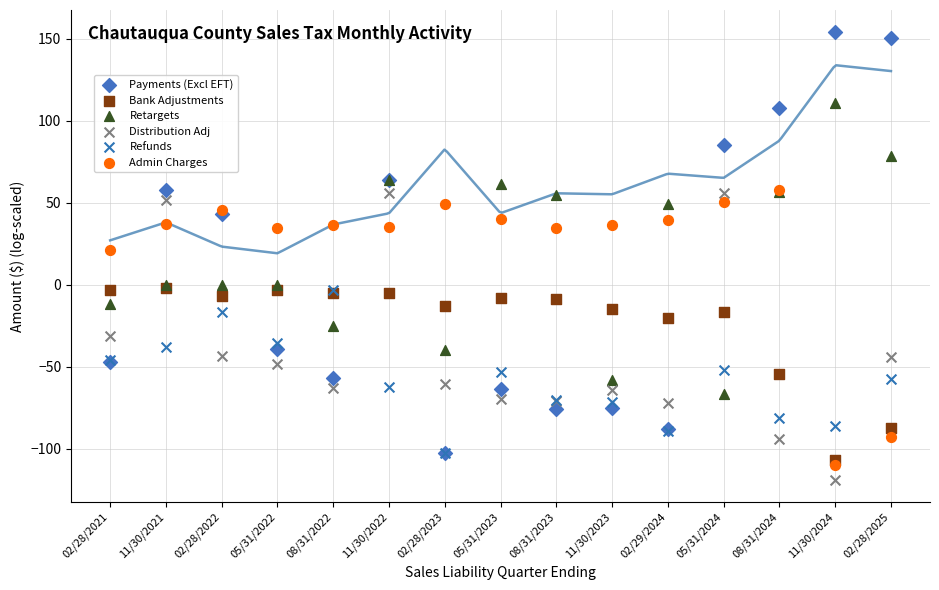

Which series has the largest Y range (max minus min)?

Payments (Excl EFT)